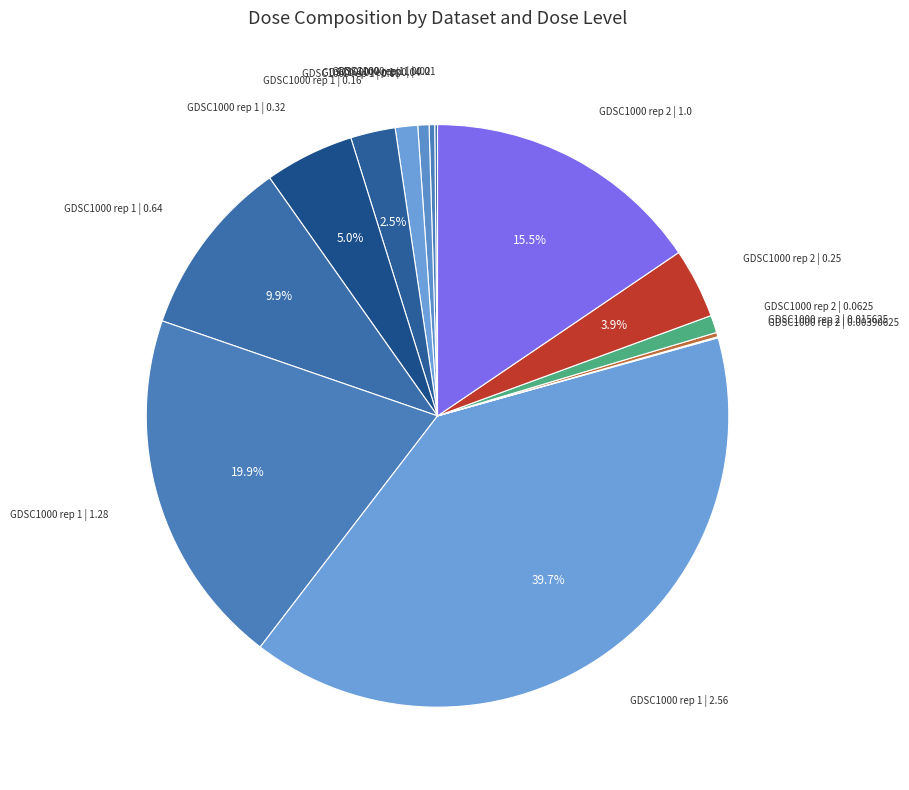

Which slice is the smallest?

GDSC1000 rep 2 | 0.00390625